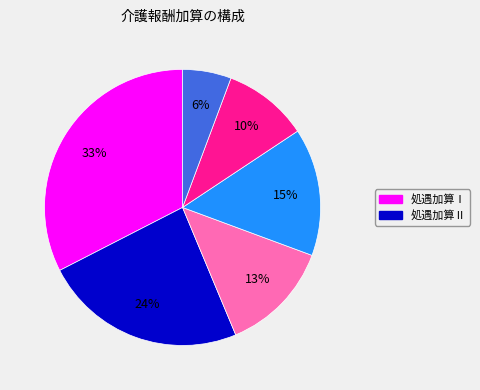

To the nearest percent, what is the difference between the largest and smallest slice percentages?

27%